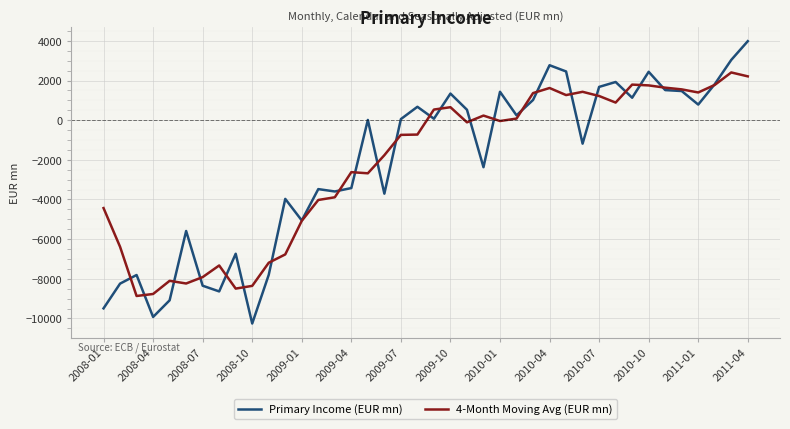

How many lines are shown in the chart?

2